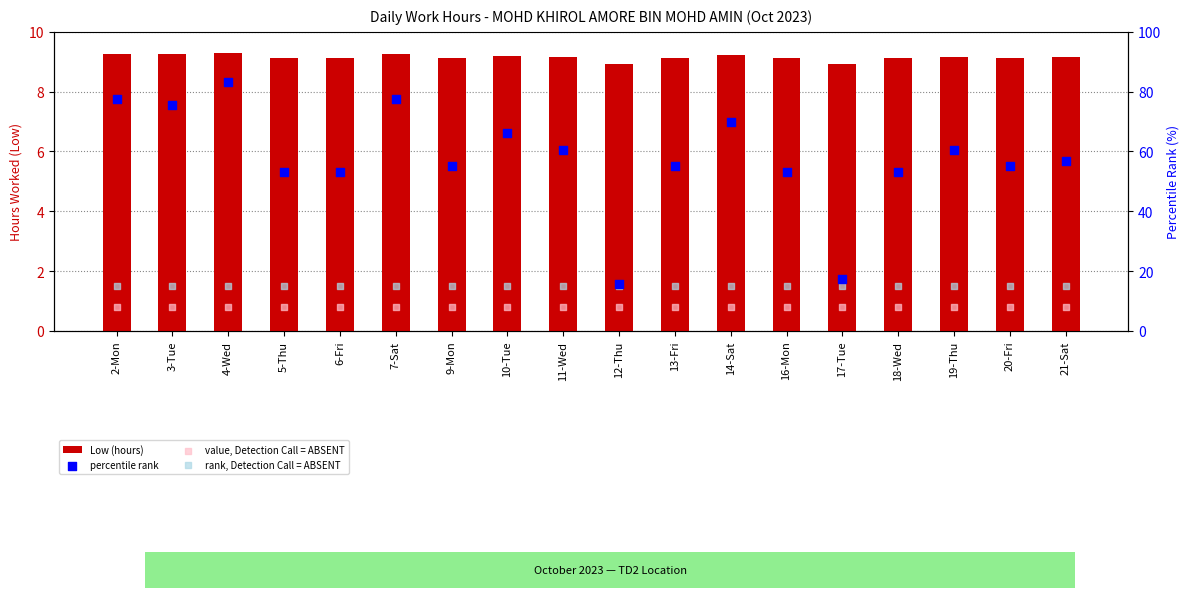

What are all the series names shown in the legend?

Low (hours), percentile rank, value, Detection Call = ABSENT, rank, Detection Call = ABSENT